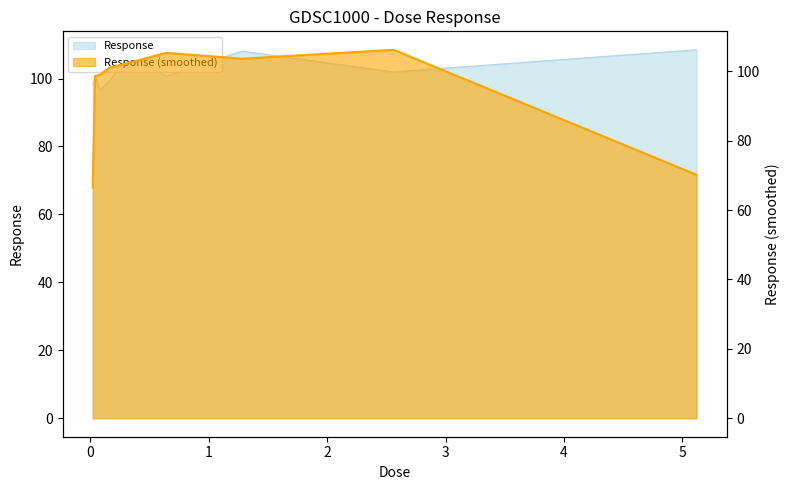

True or false: the data has more than 1 interior local peaks.

True